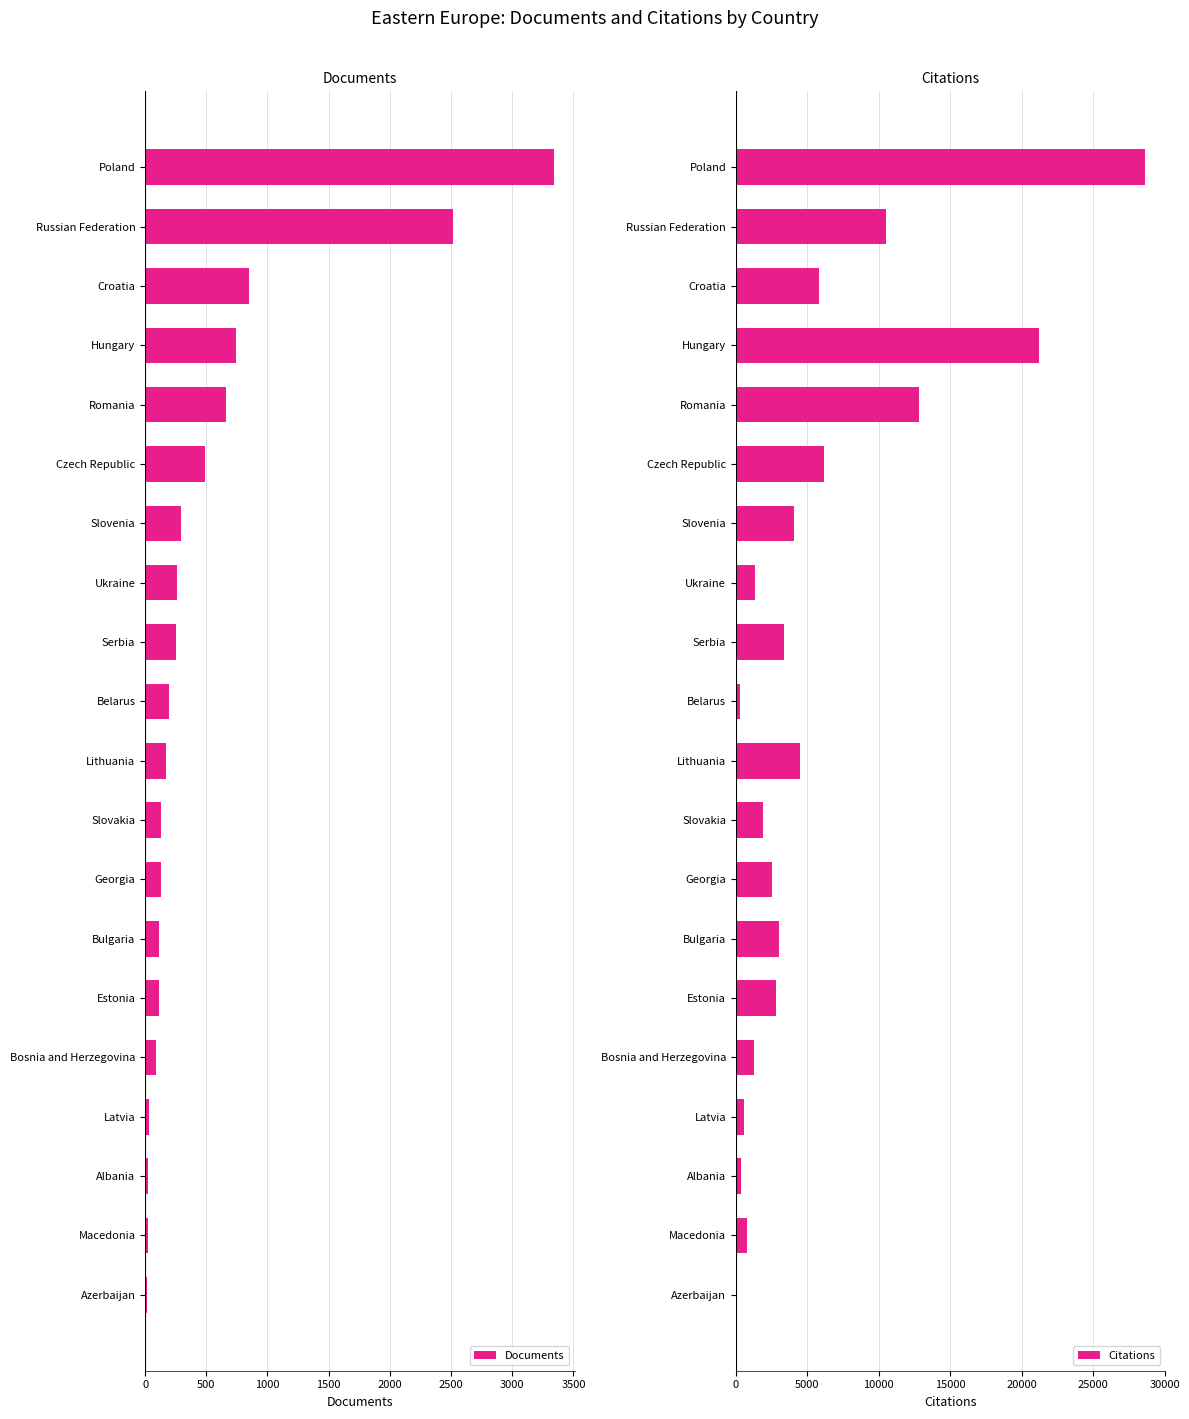

What is the average value of the Citations series?

5594